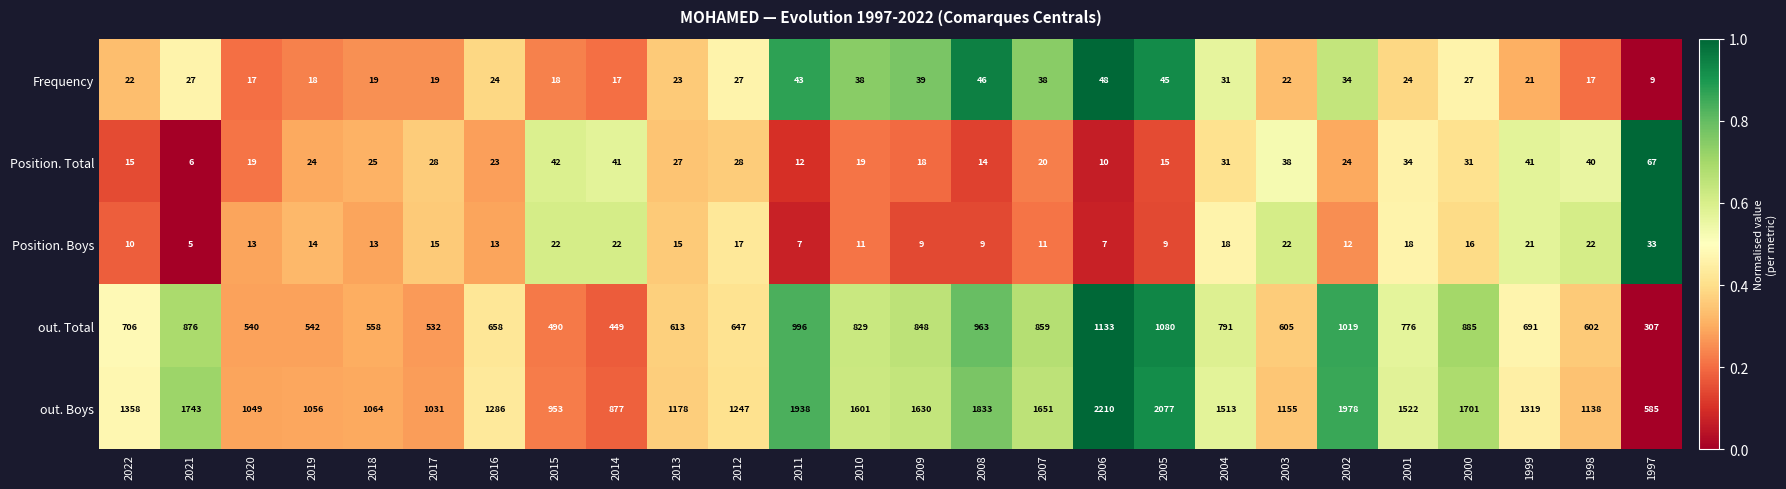

True or false: out. Total has a value of 490 at 2015.

True